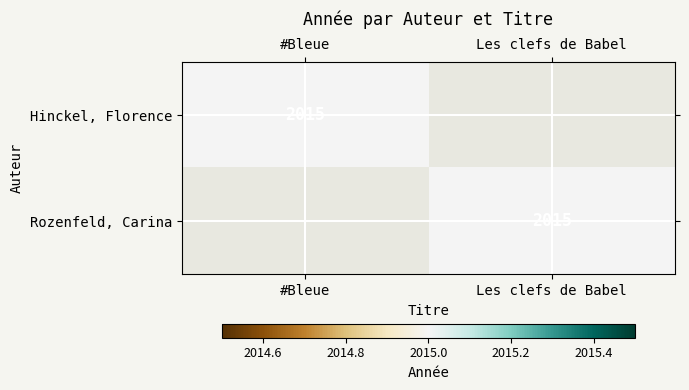

The Rozenfeld, Carina series shows 2767 at Les clefs de Babel. True or false?

False